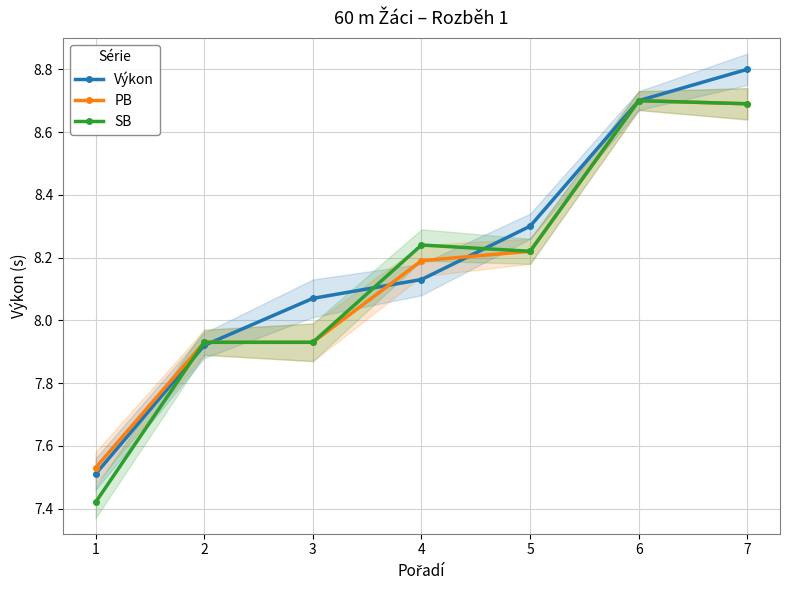

The PB series shows 7.9 at 2. True or false?

True